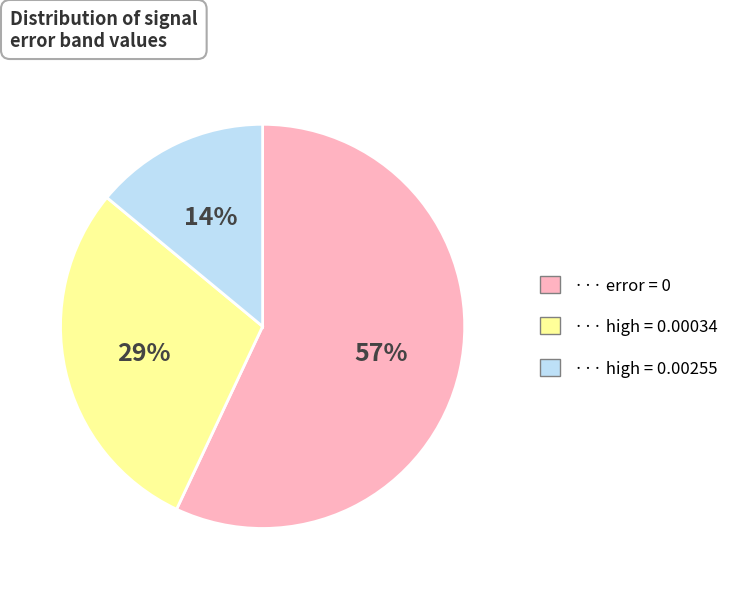

To the nearest percent, what is the average slice percentage?

33%